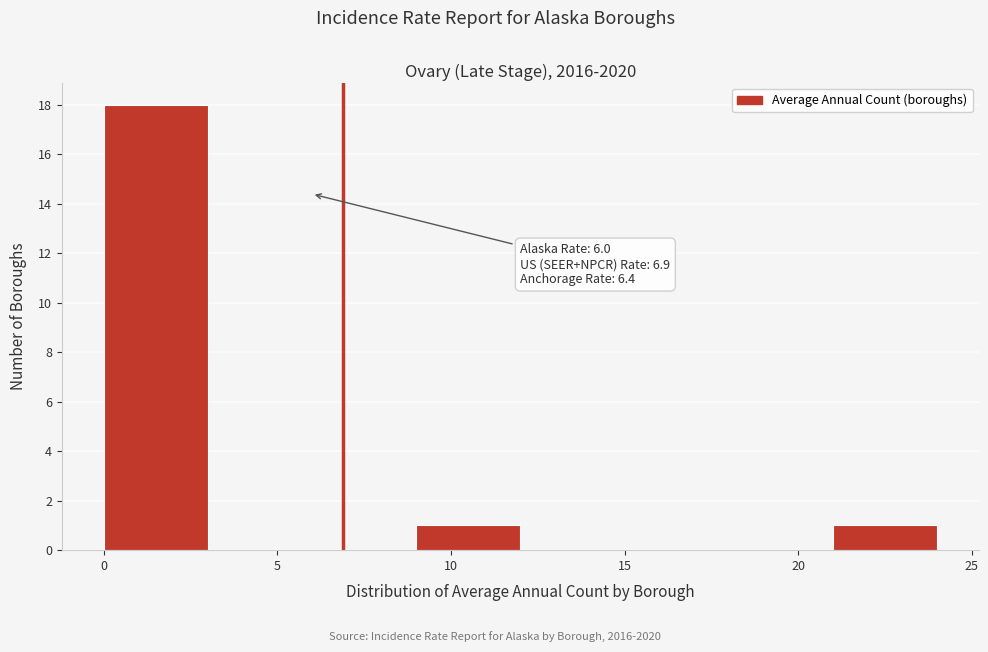

Which range on the x-axis has the tallest bar?

0 to 3